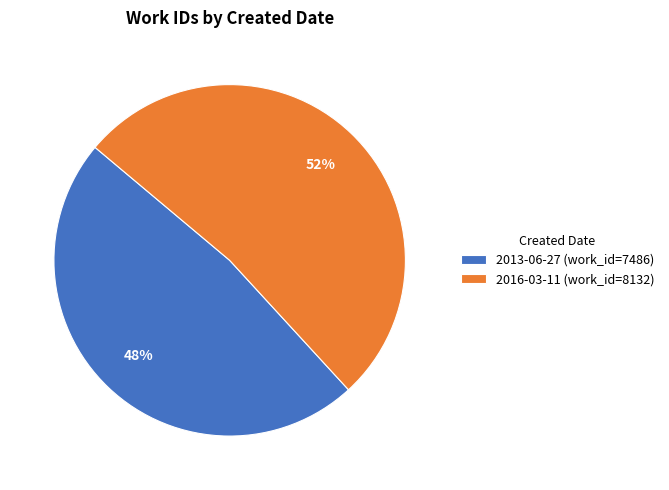

Is there any slice that represents more than half of the pie?

Yes